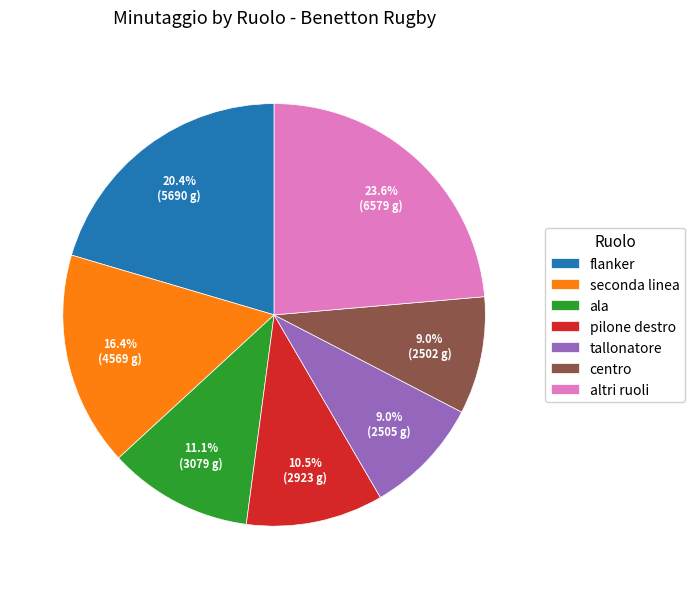

Which slice is the largest?

altri ruoli